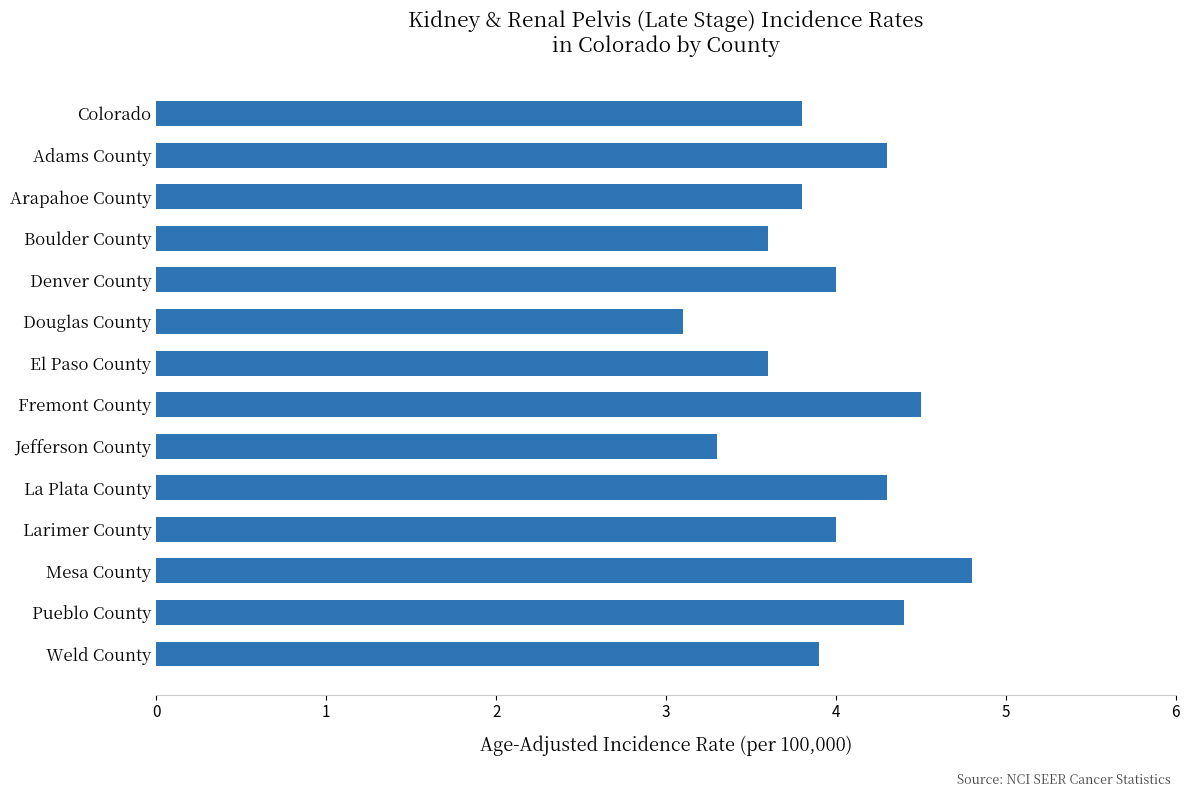

True or false: the data shows 6.0 at Weld County.

False